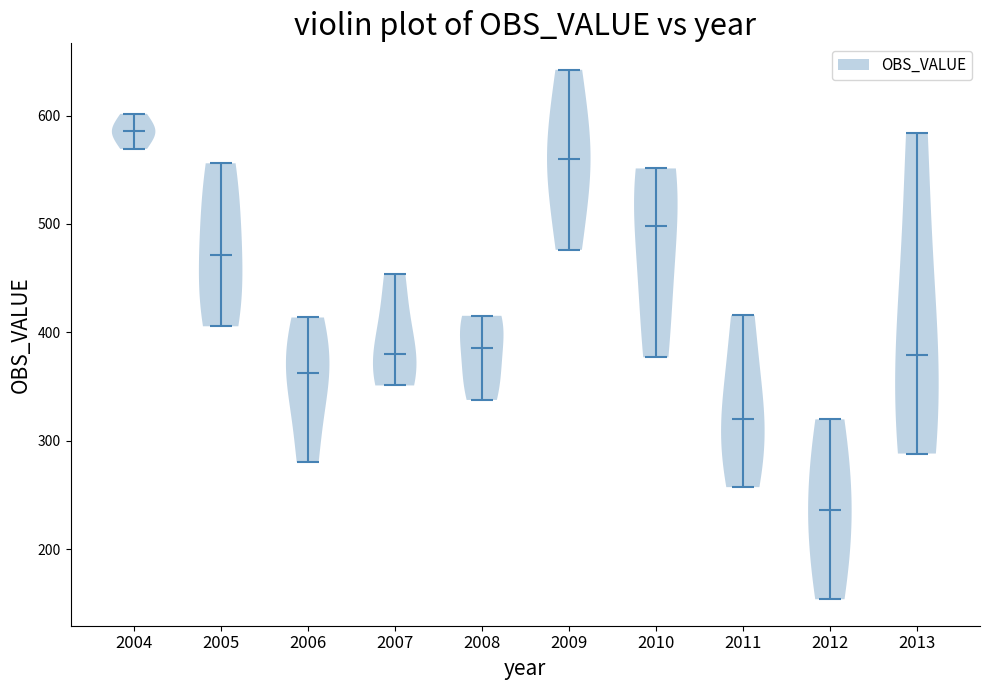

Which violin has the highest median line?

2004